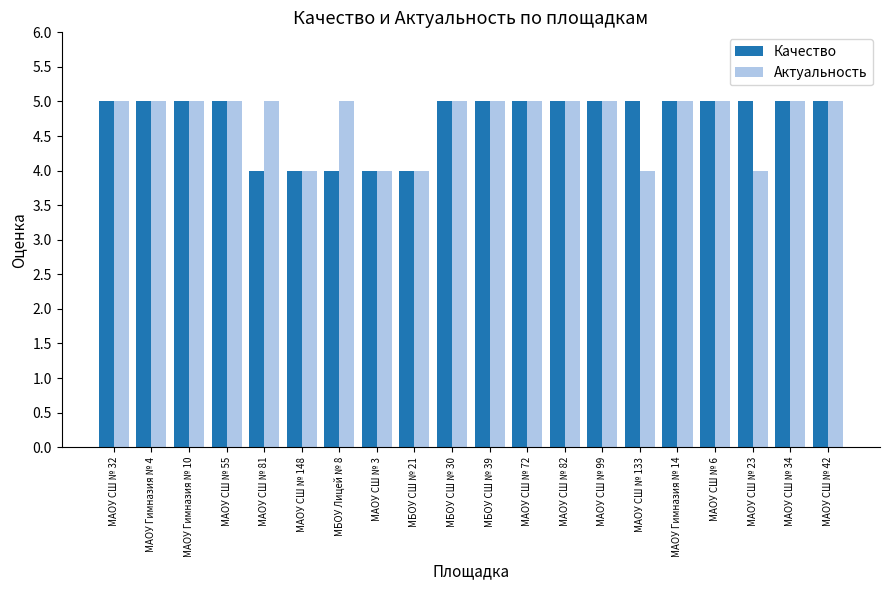

How many Актуальность values are between 5 and 6?

15